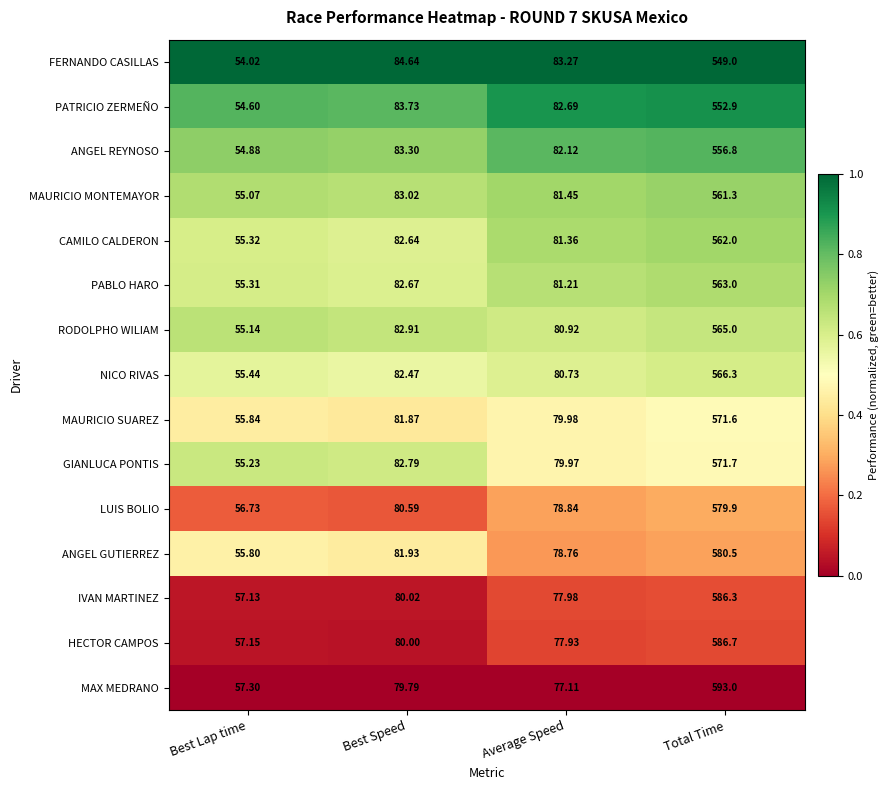

Where does the MAURICIO SUAREZ series first go above 81?

Best Speed